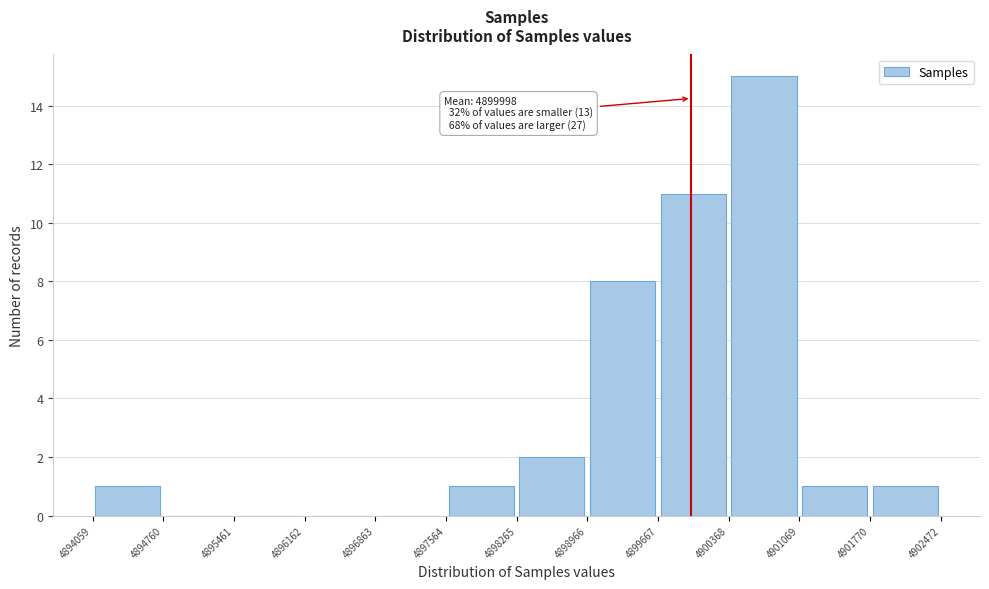

Which range on the x-axis has the tallest bar?

4900368 to 4901069